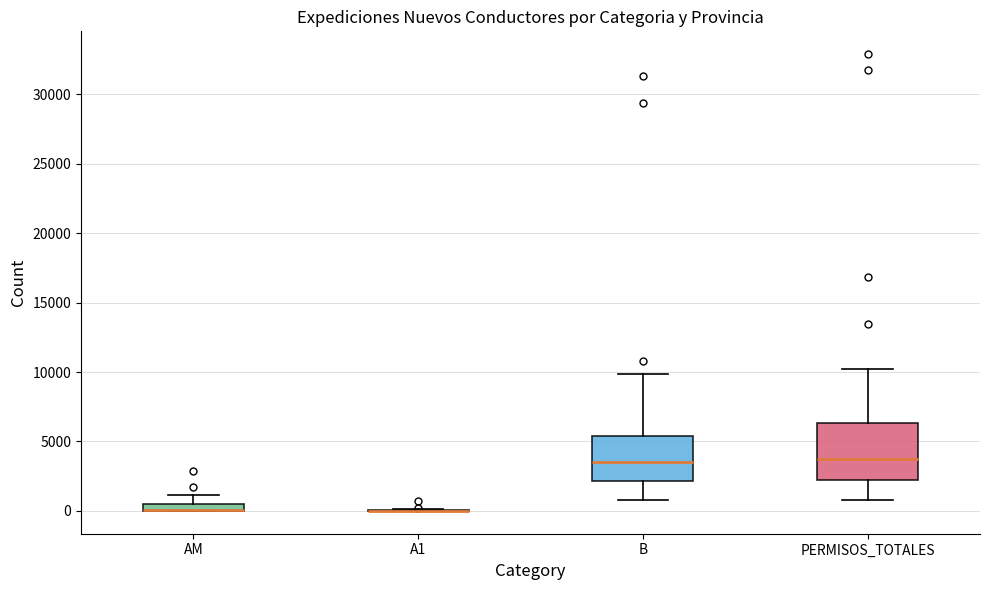

Comparing the boxes themselves (not the whiskers), which one is the tallest?

PERMISOS_TOTALES